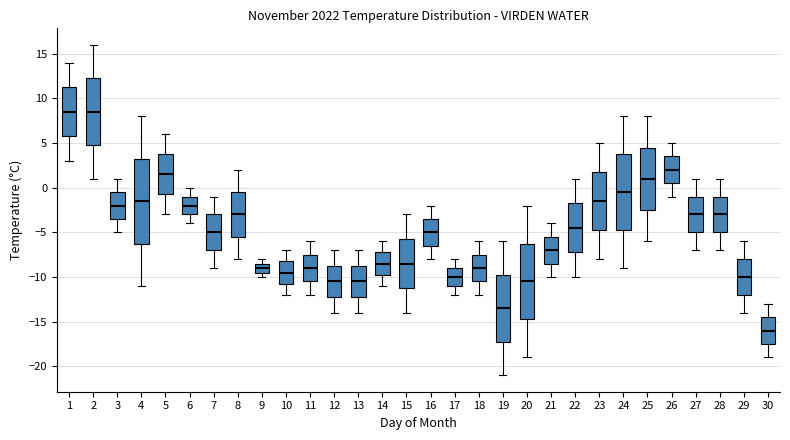

Where does the lower whisker of the box at x = 27 end on the y-axis? The values are not printed on the chart, so give them approximately, as read against the axis.

-7.0